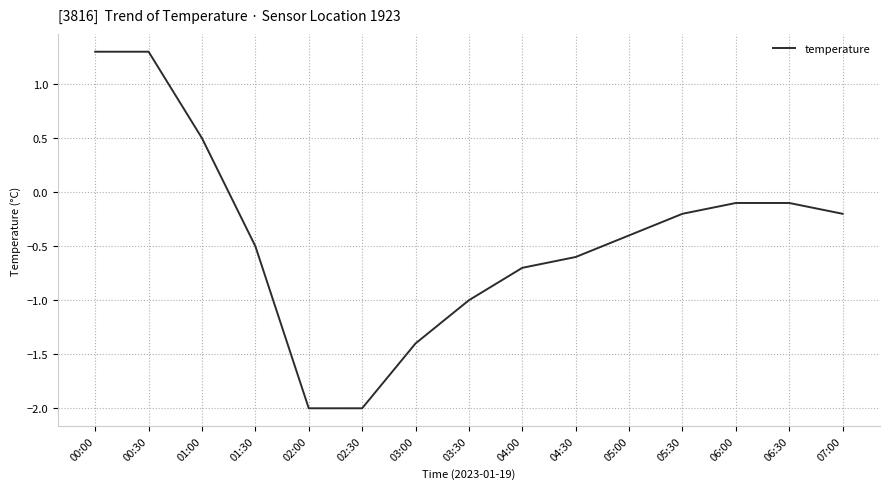

What is the maximum value shown in the chart?

1.3